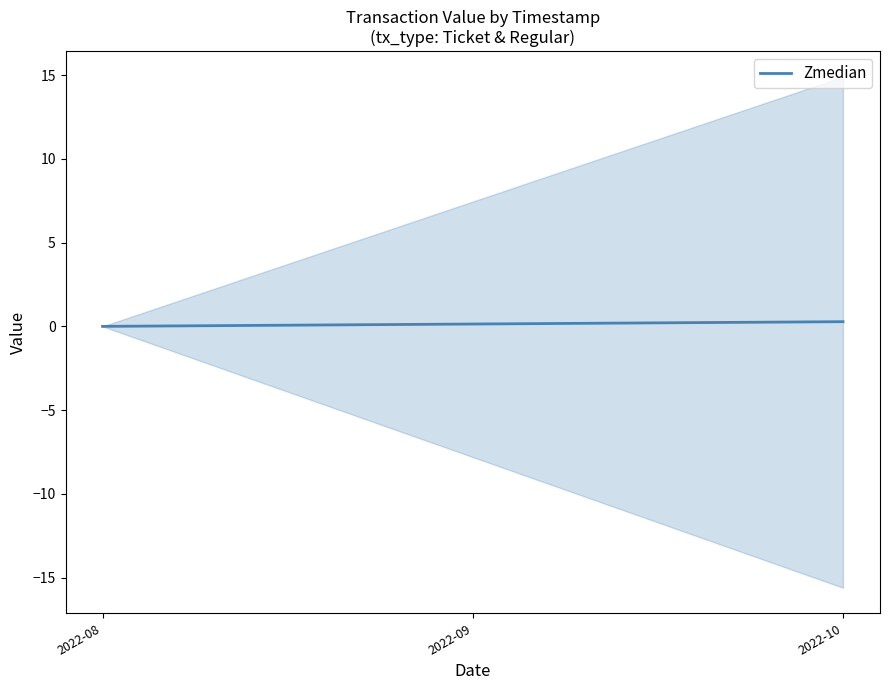

True or false: the data shows -0.2 at 2022-08.

False